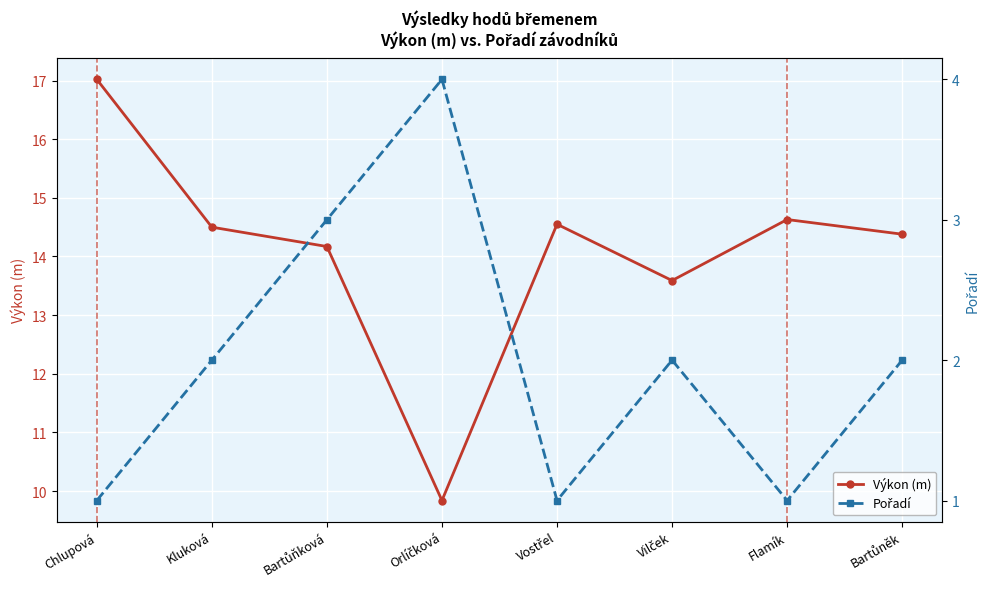

True or false: Pořadí and Výkon (m) cross at least once.

False